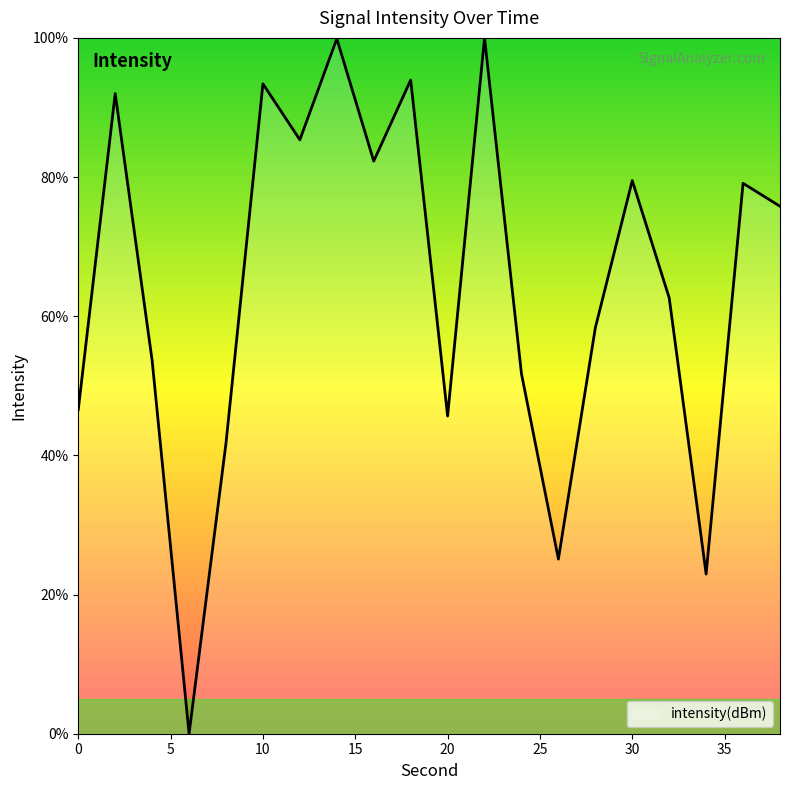

What is the greatest value displayed?

100.0